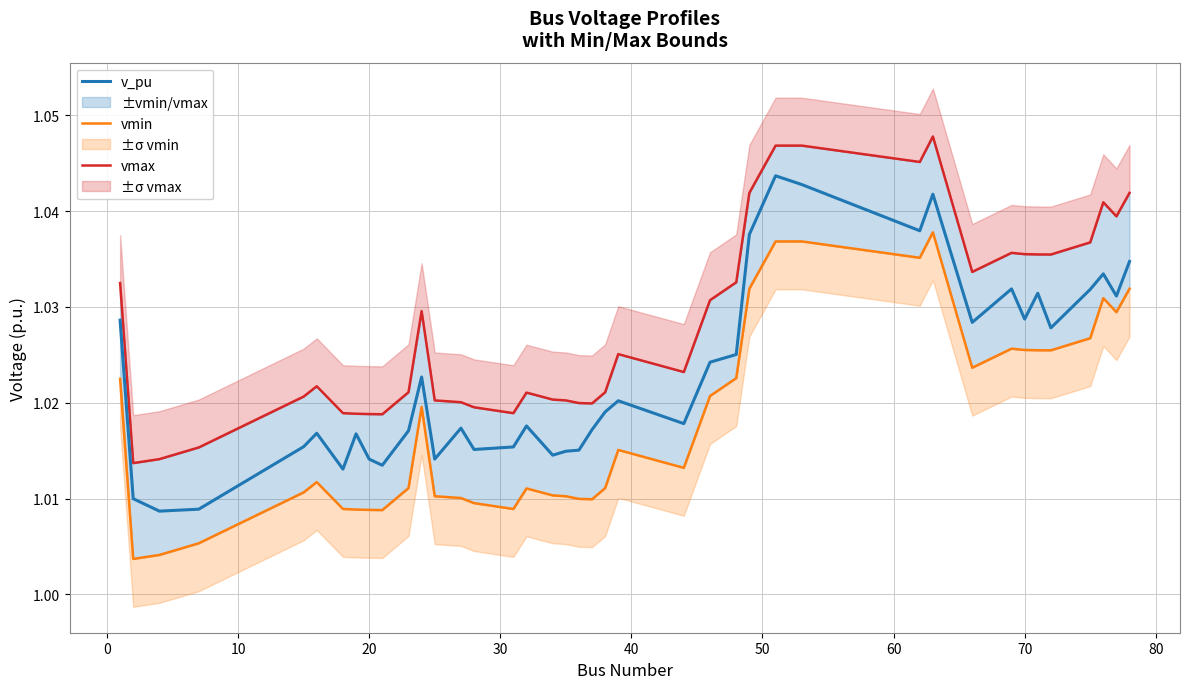

Is this an area chart (filled region under the line)?

No